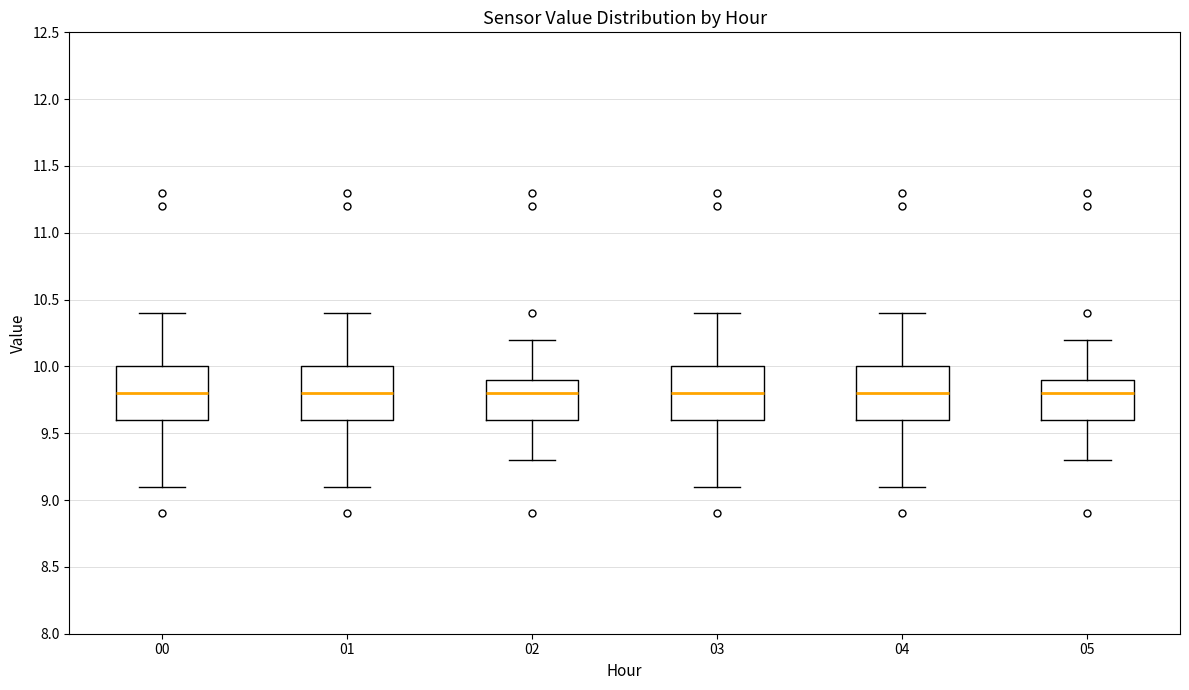

Reading left to right, transcribe this box plot: for each box, give where its median line is, the range the box spans, and where its two whiskers end, as read against the y-axis. The values are not printed on the chart, so give them approximately, as read against the axis.

00: median 9.8, box 9.6 to 10.0, whiskers 9.1 to 10.4
01: median 9.8, box 9.6 to 10.0, whiskers 9.1 to 10.4
02: median 9.8, box 9.6 to 9.9, whiskers 9.3 to 10.2
03: median 9.8, box 9.6 to 10.0, whiskers 9.1 to 10.4
04: median 9.8, box 9.6 to 10.0, whiskers 9.1 to 10.4
05: median 9.8, box 9.6 to 9.9, whiskers 9.3 to 10.2